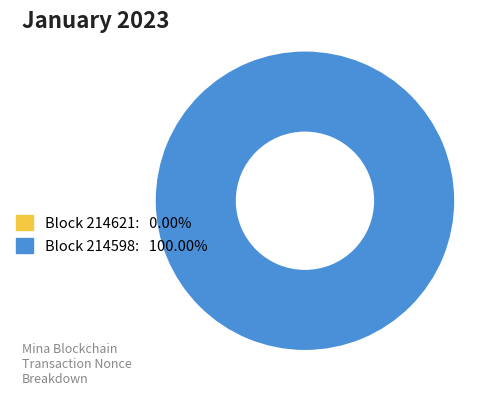

Which slice is the smallest?

214621